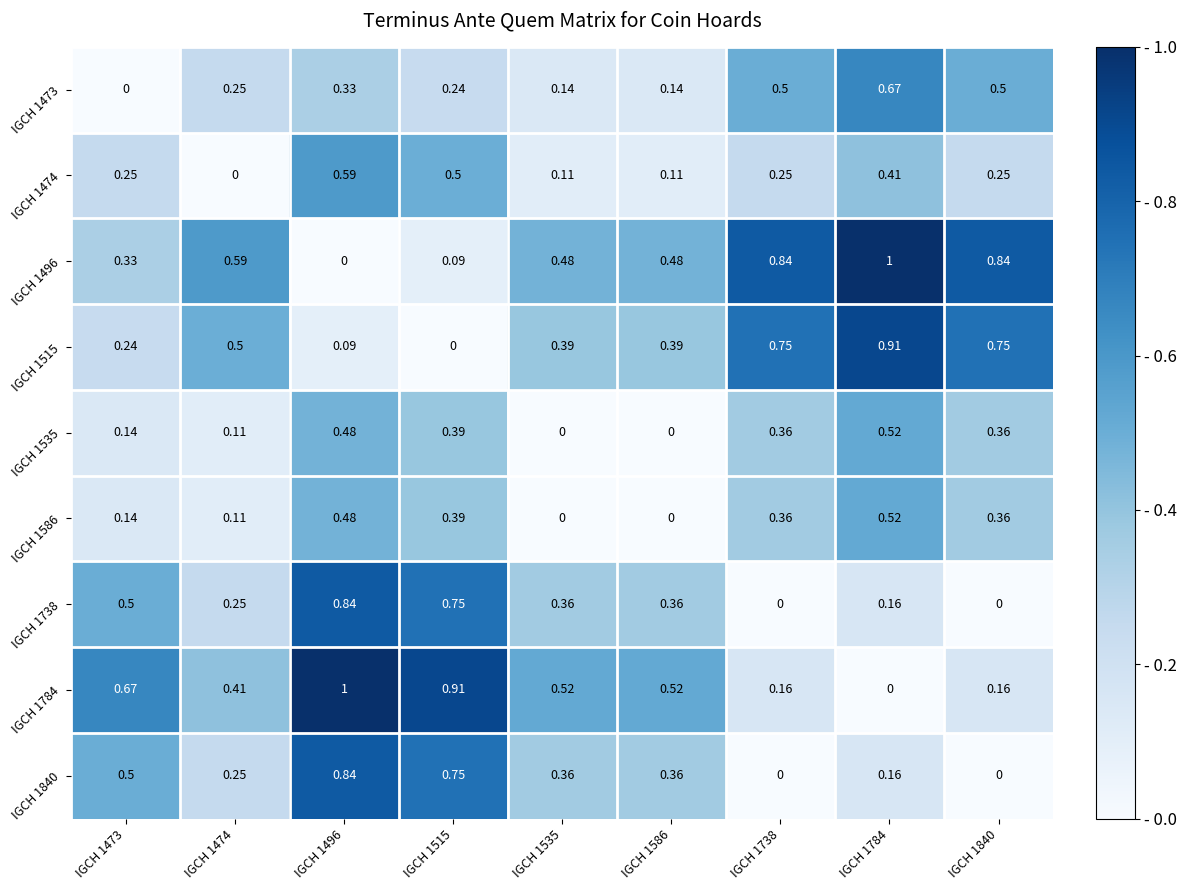

How many values in IGCH 1473 are above zero?

8